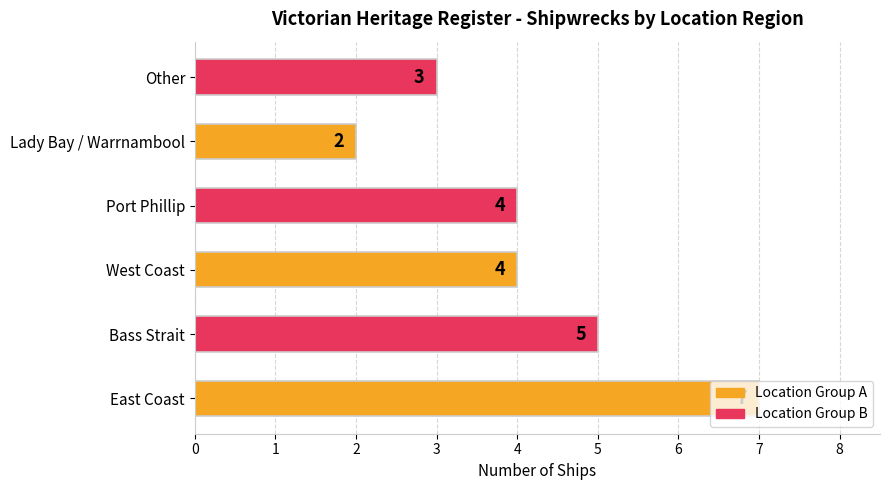

Is it true that the value at Port Phillip is 4?

True